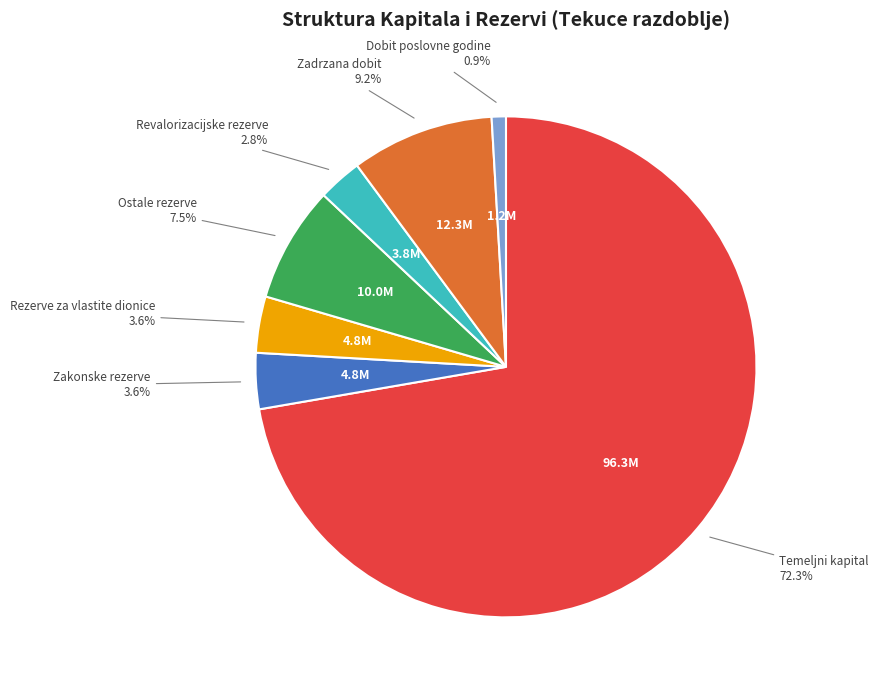

Does any single category account for the majority?

Yes